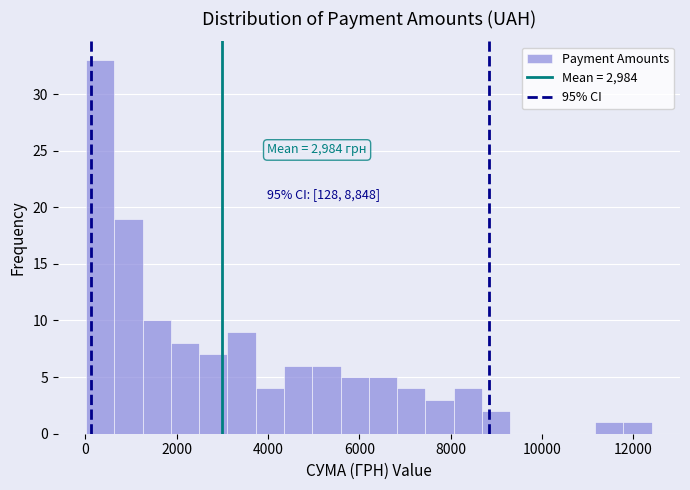

Read against the x-axis, roughly where is the centre of the tallest bar?

400